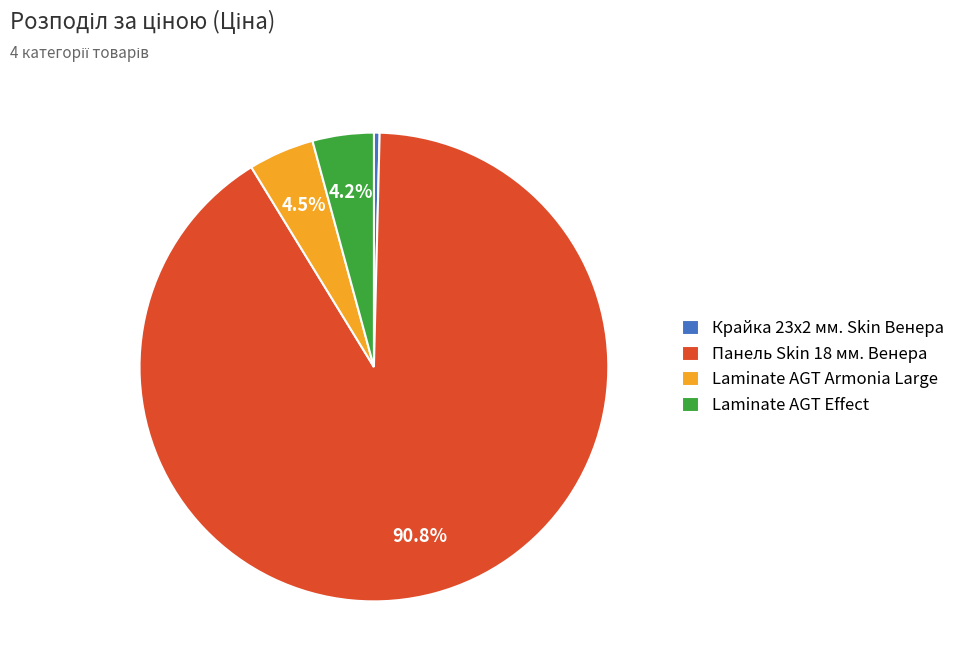

To the nearest percent, what is the average slice percentage?

25%